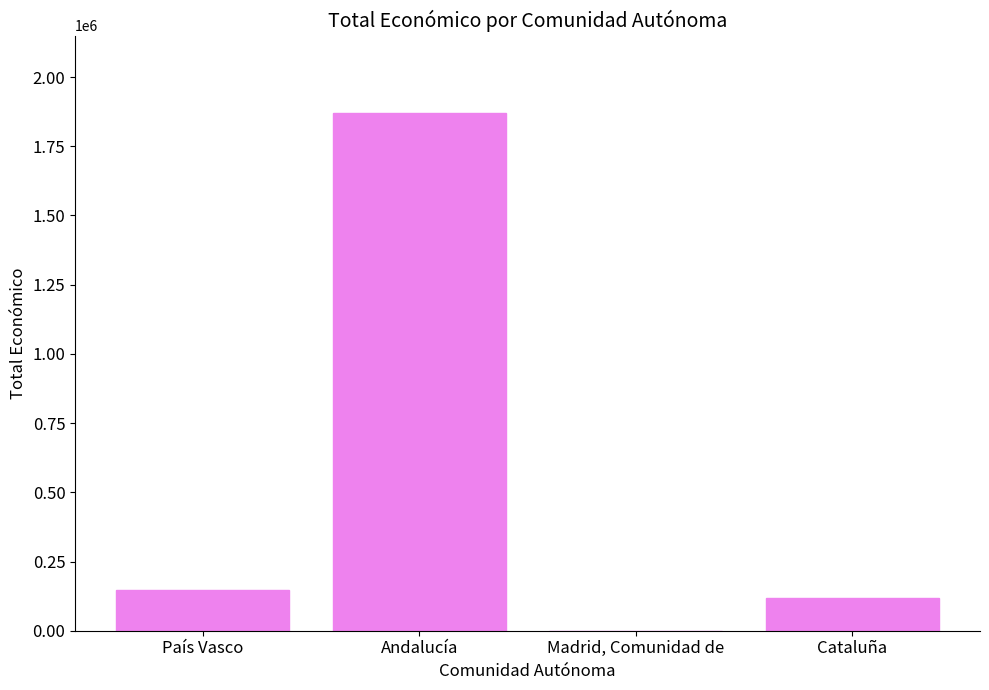

Approximately how many times larger is the value at País Vasco compared to Andalucía?

0.1